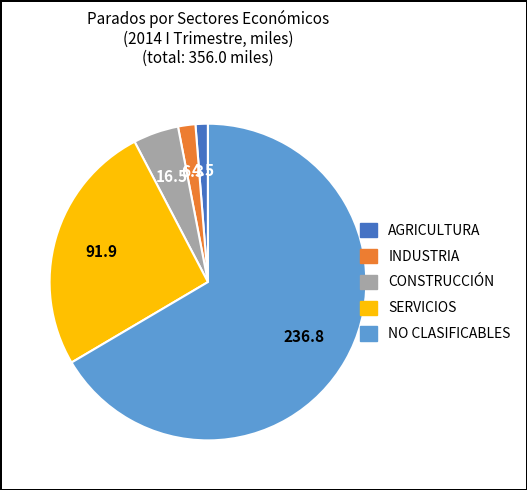

Is the sum of CONSTRUCCIÓN and NO CLASIFICABLES greater than half?

Yes